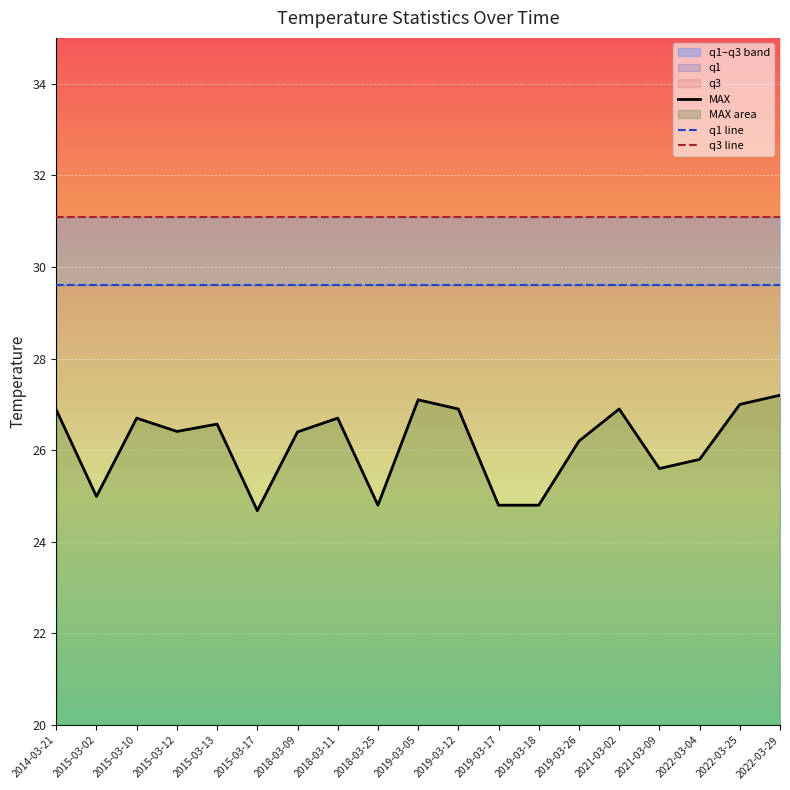

True or false: MAX and q1 line cross at least once.

False